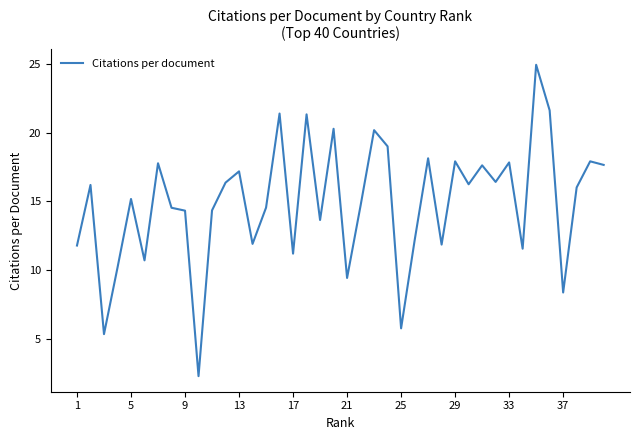

What is the smallest value displayed?

2.3